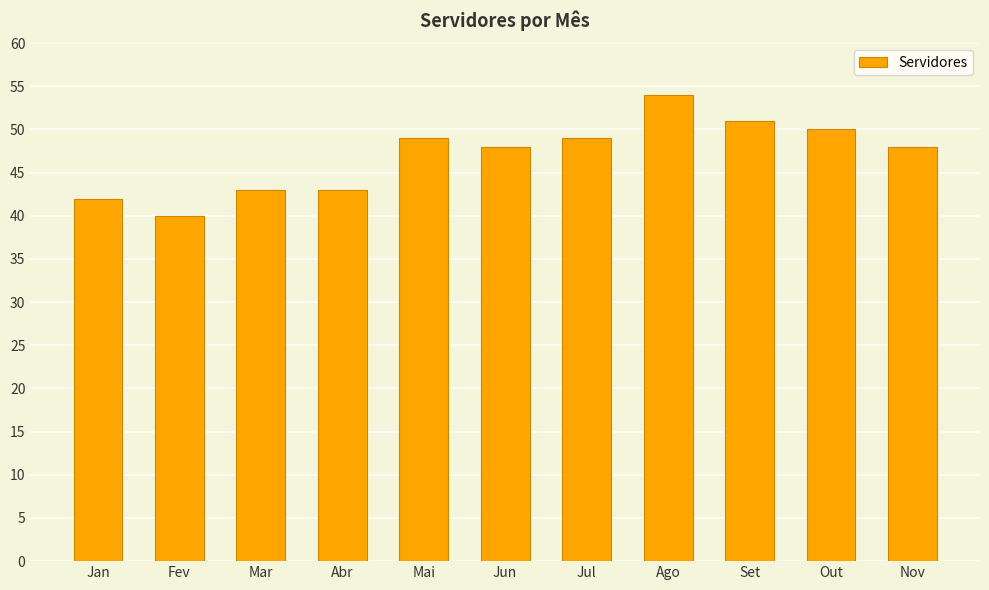

What is the smallest value displayed?

40